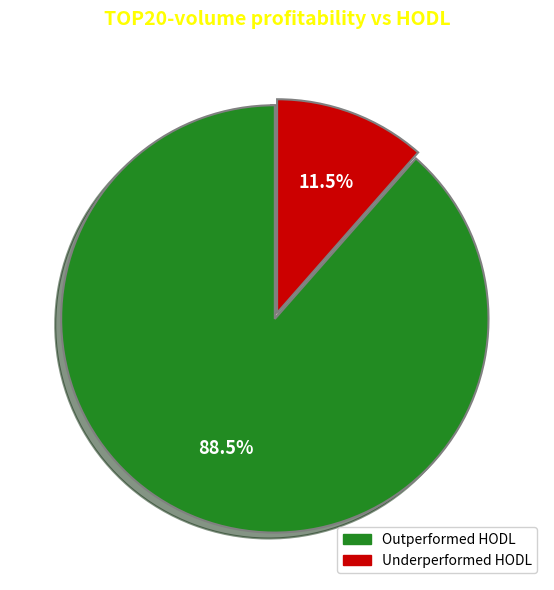

Approximately how many times larger is the value at Outperformed HODL compared to Underperformed HODL?

7.7